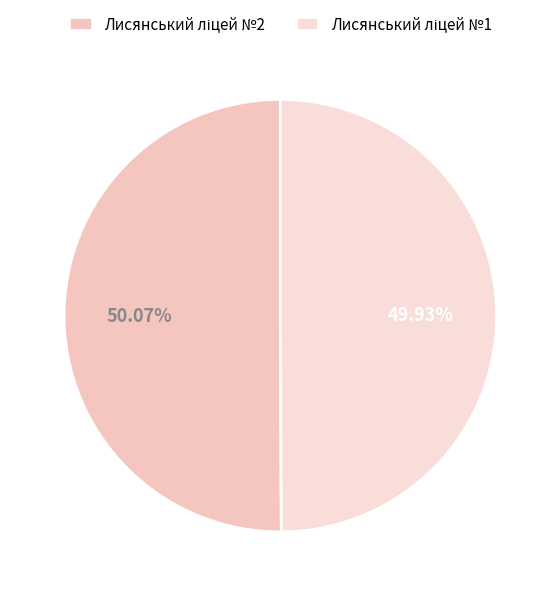

What is the largest slice in the pie chart?

Лисянський ліцей №2